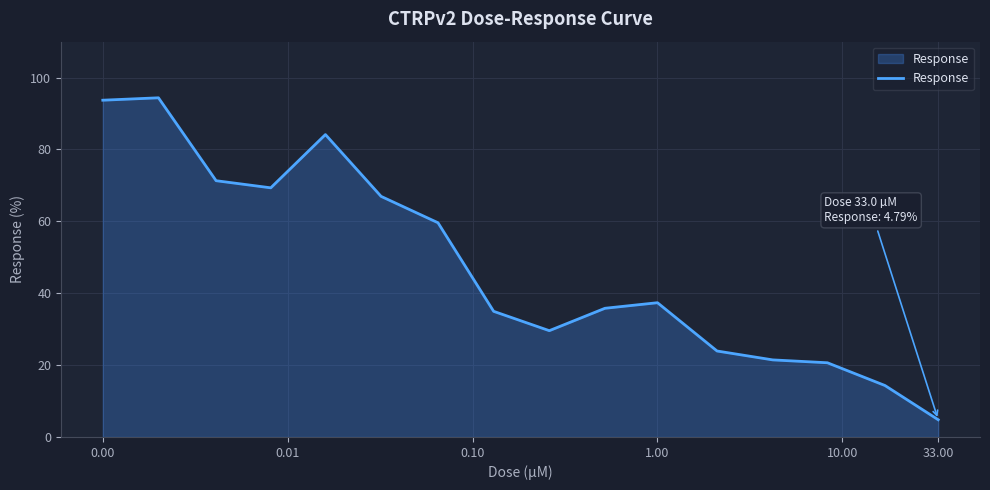

What is the difference between the maximum and minimum values?

89.6